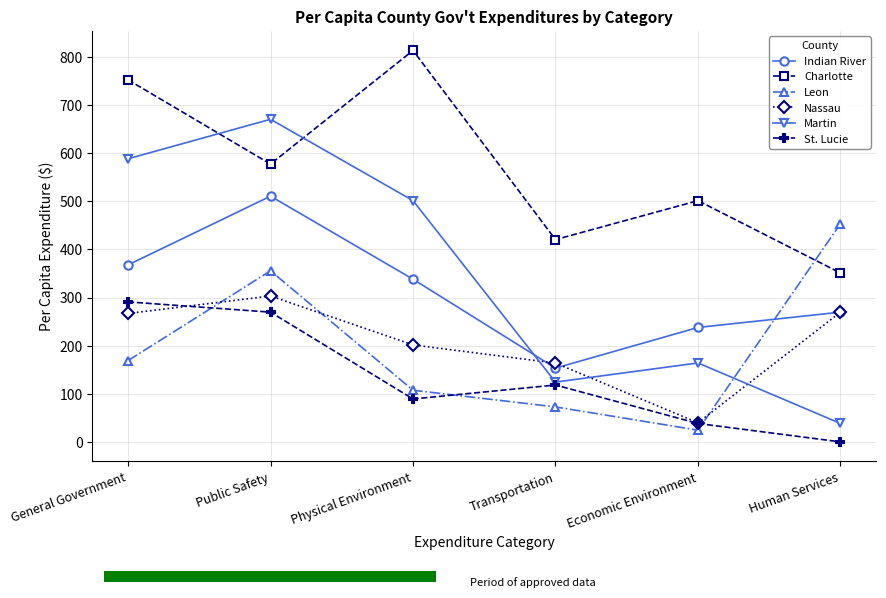

At which label does St. Lucie first exceed 118?

General Government